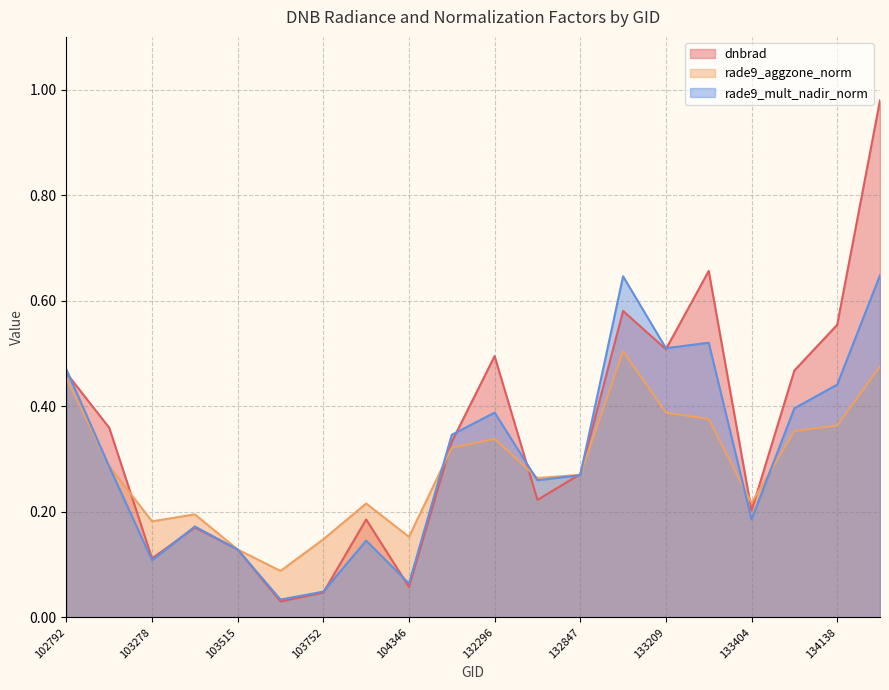

Is it true that rade9_aggzone_norm equals 0.9 at 133027?

False